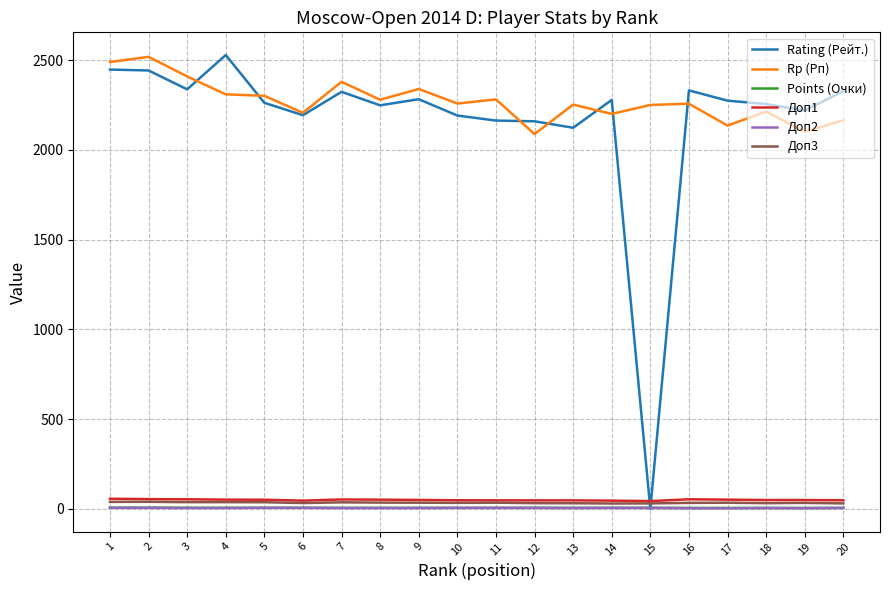

What is the total value across all series at 3?

4850.0